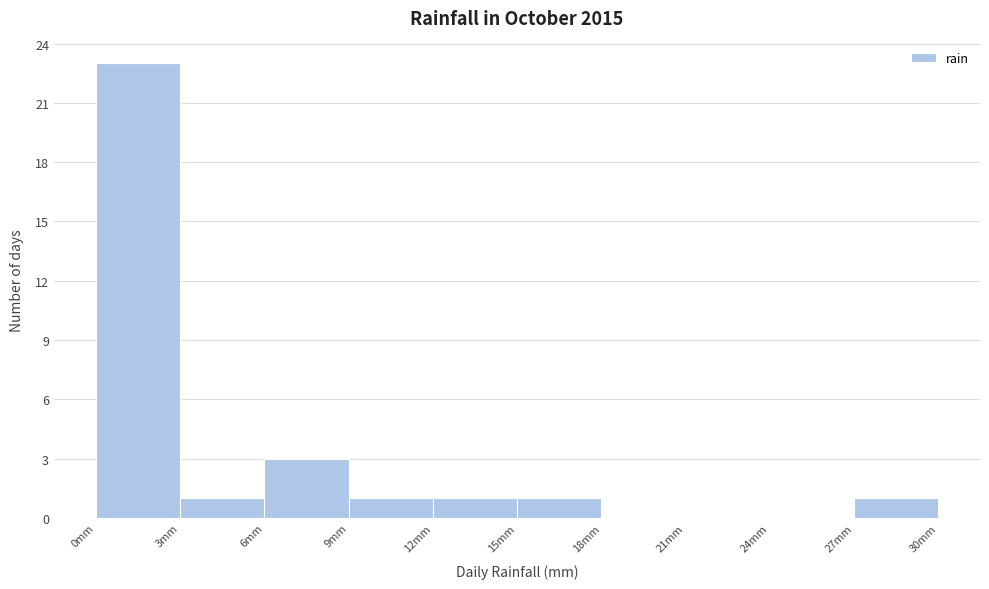

Reading left to right, list every bar in this chart as the range it spans on the x-axis followed by its height. The values are not printed on the chart, so give them approximately, as read against the axis.

0 to 3: 23
3 to 6: 1
6 to 9: 3
9 to 12: 1
12 to 15: 1
15 to 18: 1
18 to 21: 0
21 to 24: 0
24 to 27: 0
27 to 30: 1